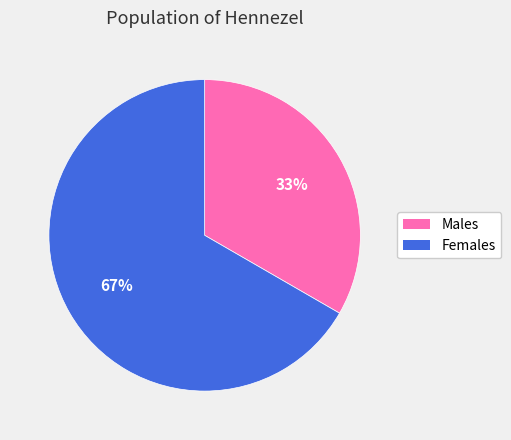

Does any single category account for the majority?

Yes